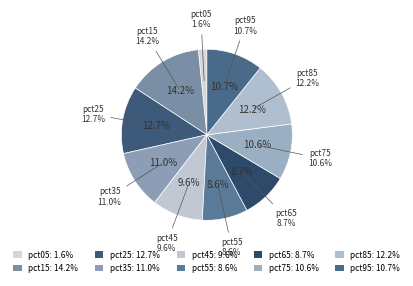

To the nearest percent, what is the difference between the largest and smallest slice percentages?

13%